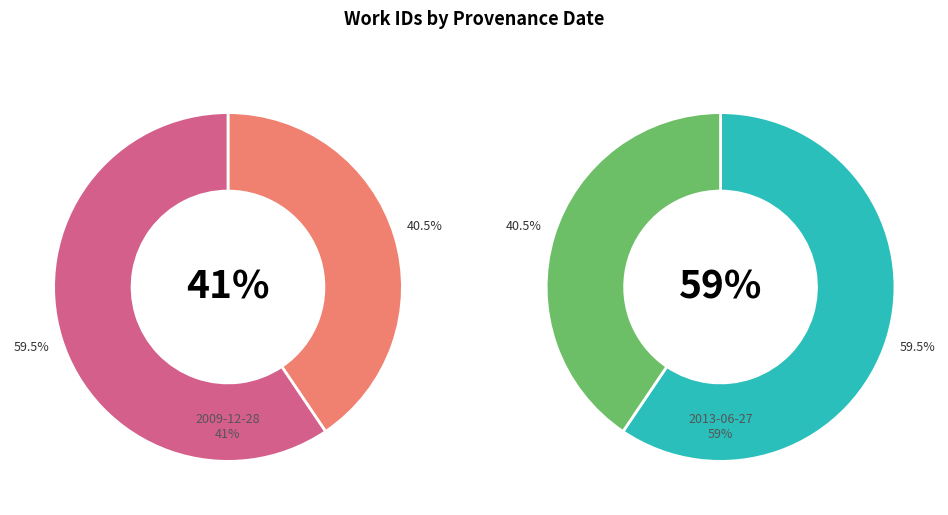

To the nearest percent, what portion does 2009-12-28 represent?

41%